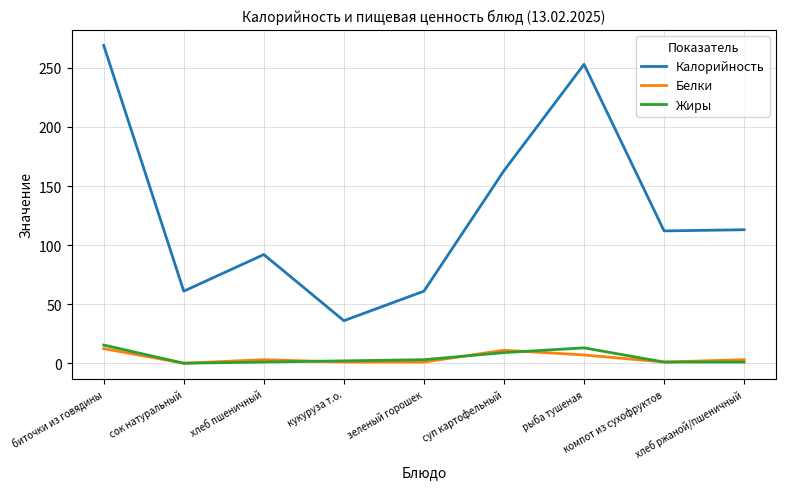

What is the total value across all series at суп картофельный?

183.0